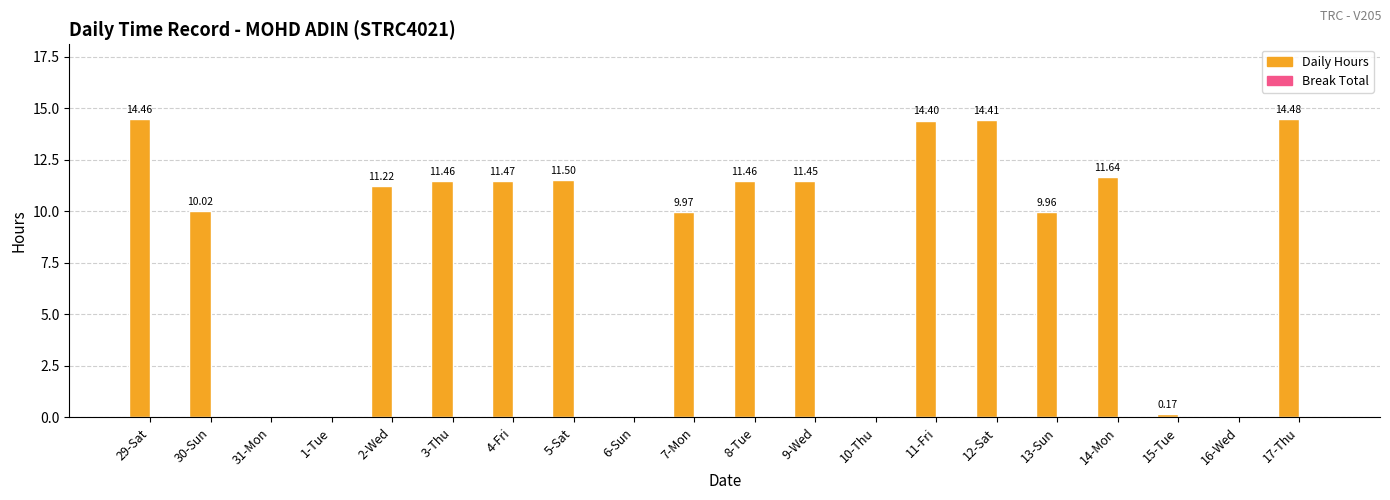

Which has a higher value, 14-Mon or 3-Thu?

14-Mon